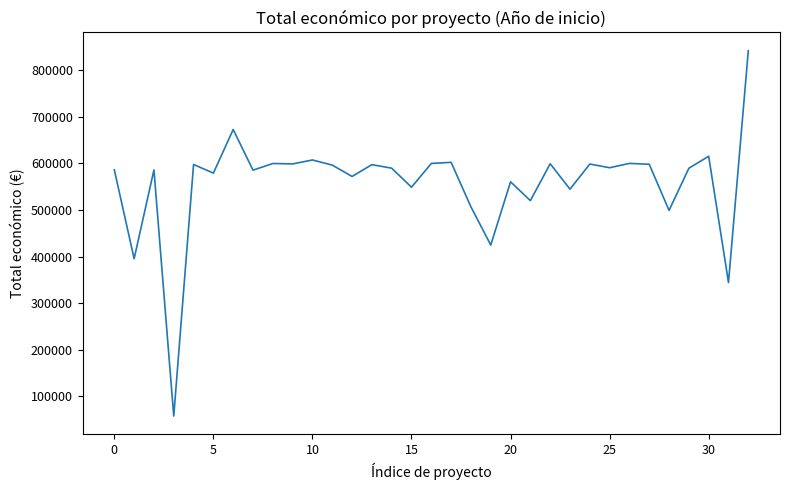

What is the difference between the maximum and minimum values?

784514